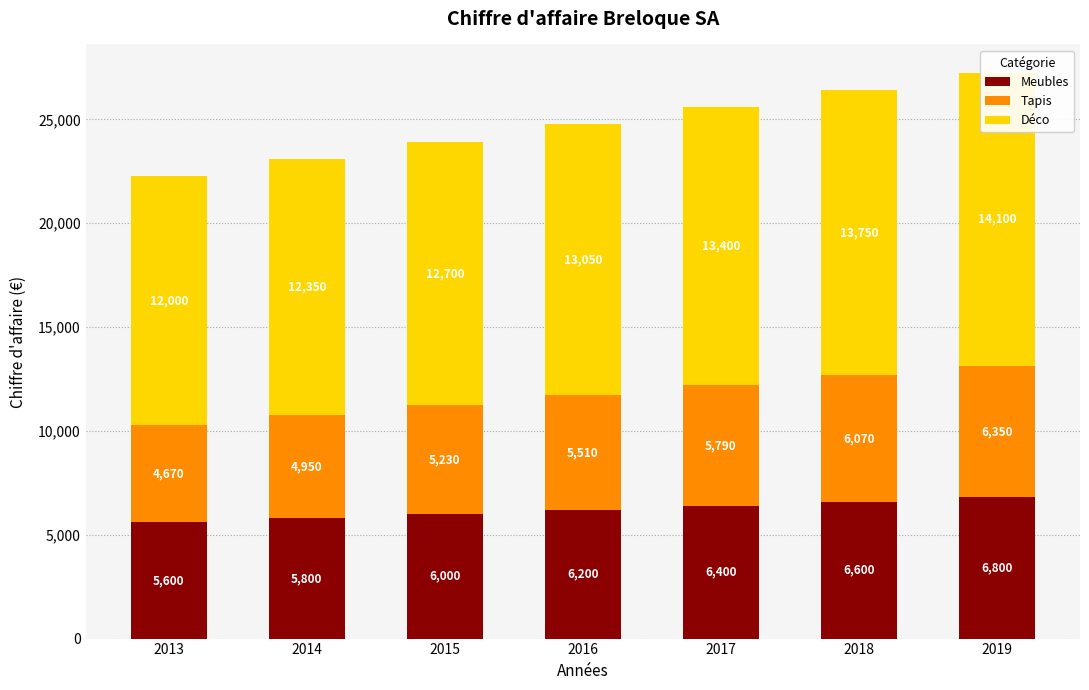

What is the value of the Déco bar at the 7th from the left?

14100